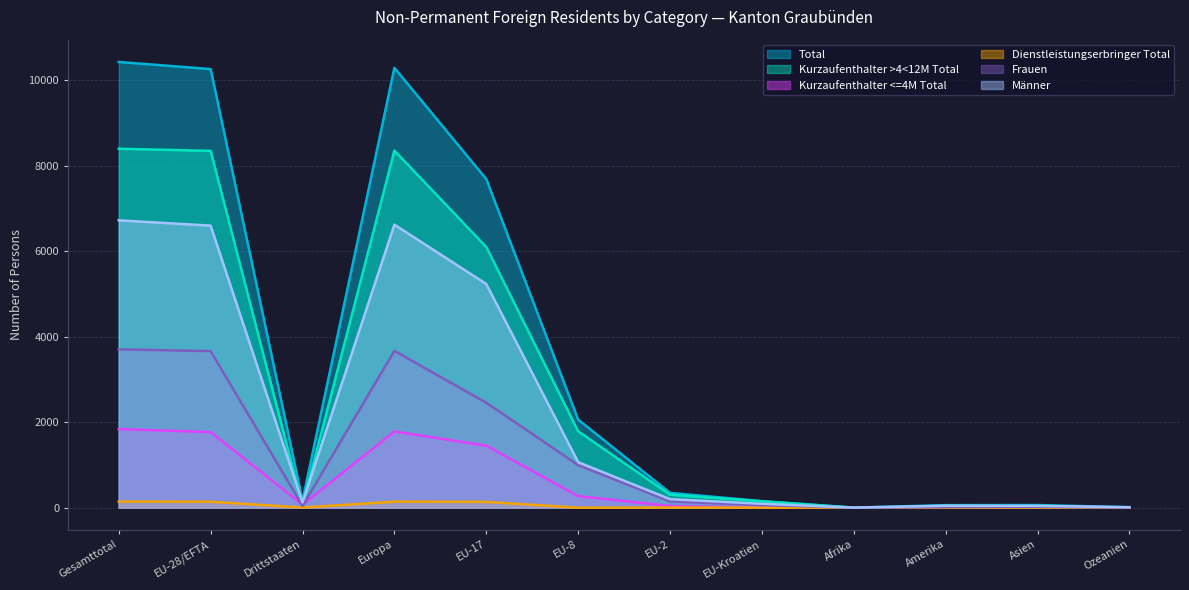

The Total series shows 2 at Afrika. True or false?

True